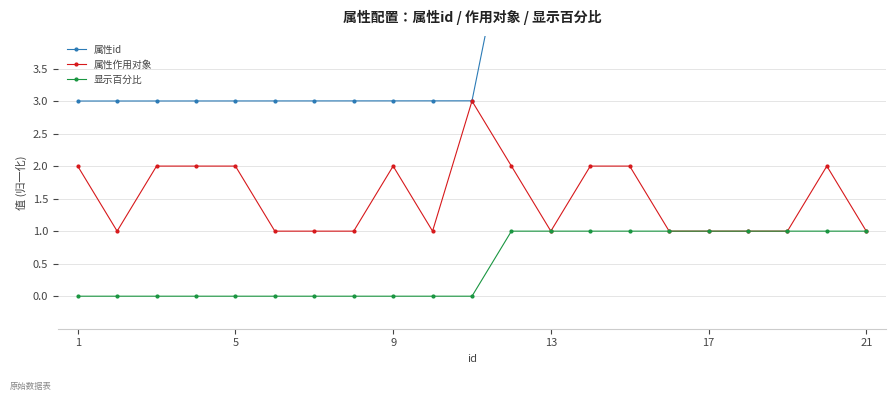

Is it true that 显示百分比 equals 0 at 5?

True